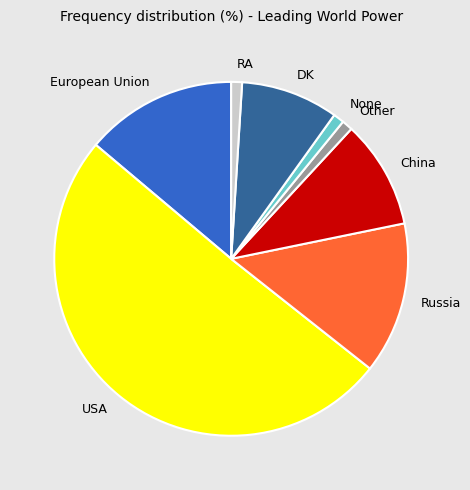

Combined, do European Union and Russia account for over 50%?

No